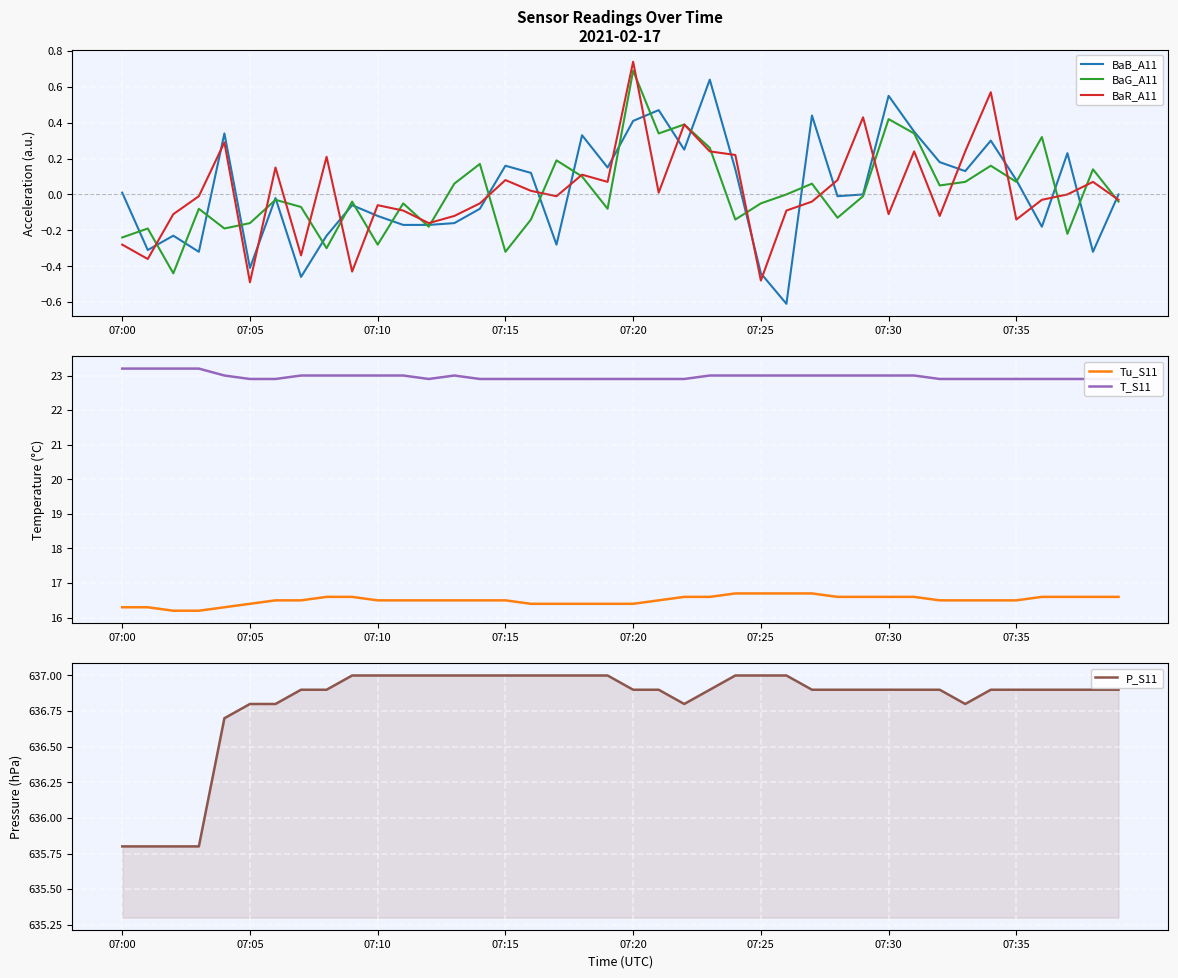

At which label does BaR_A11 reach its peak?

07:20